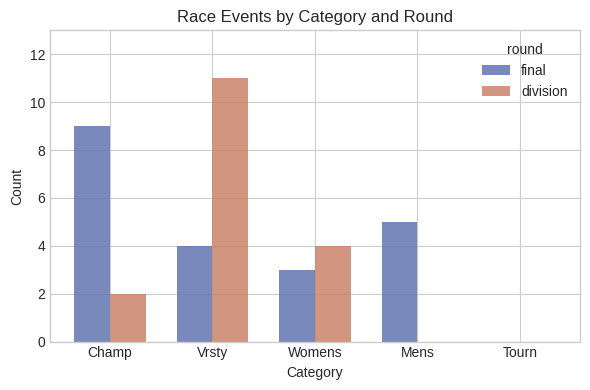

What are all the series names shown in the legend?

final, division